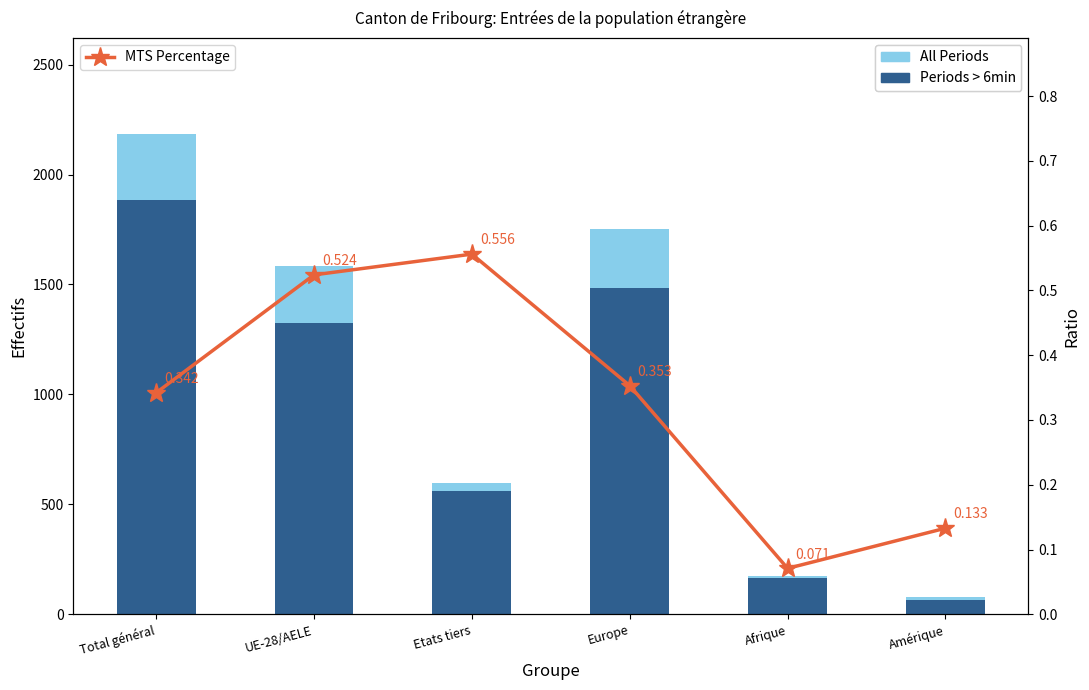

What is the label of the 2nd bar from the left?

UE-28/AELE